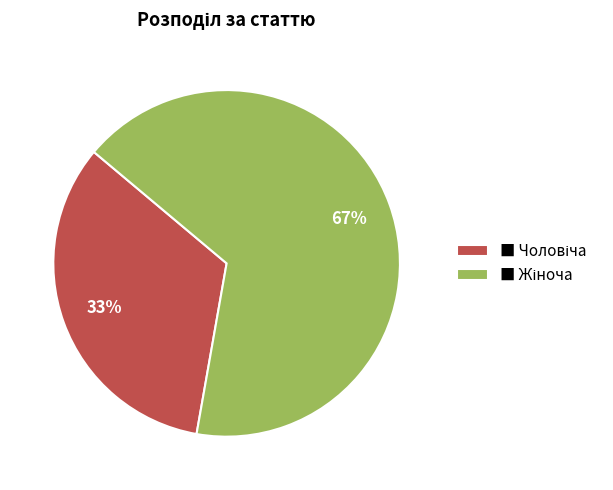

To the nearest percent, what is the average slice percentage?

50%